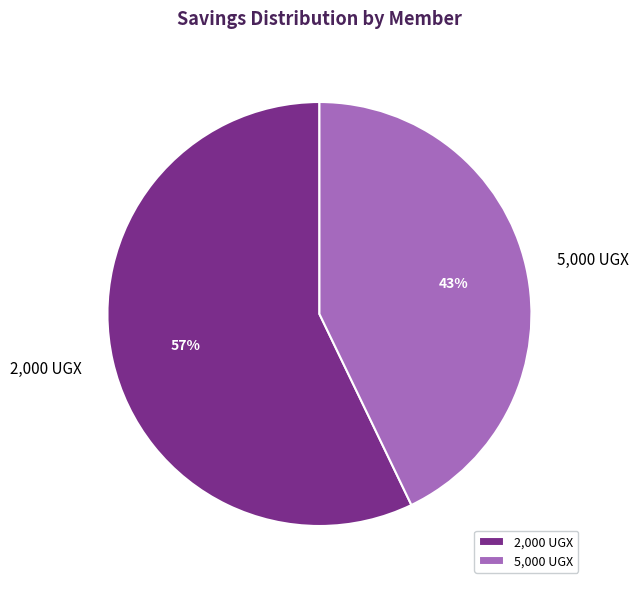

Count the number of slices in the pie.

2